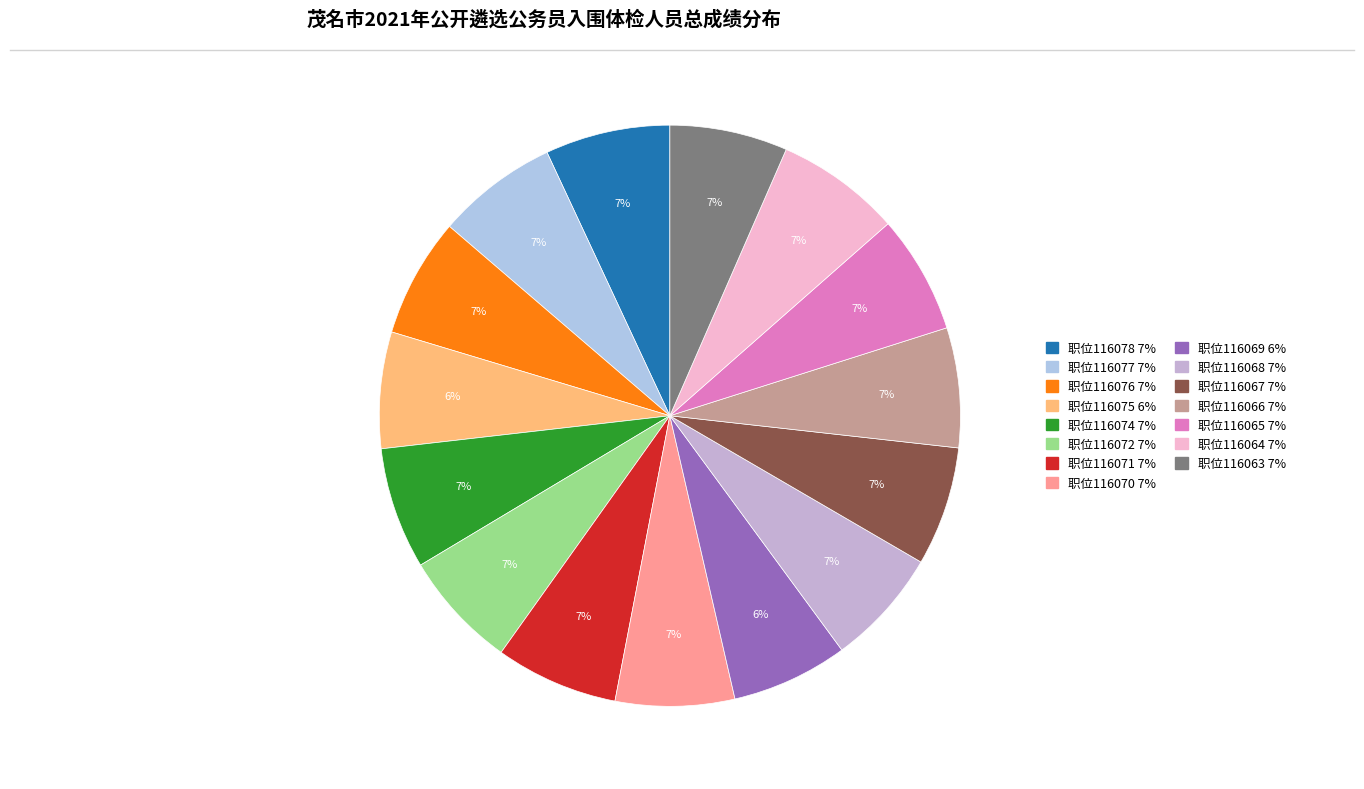

Count the number of slices in the pie.

15